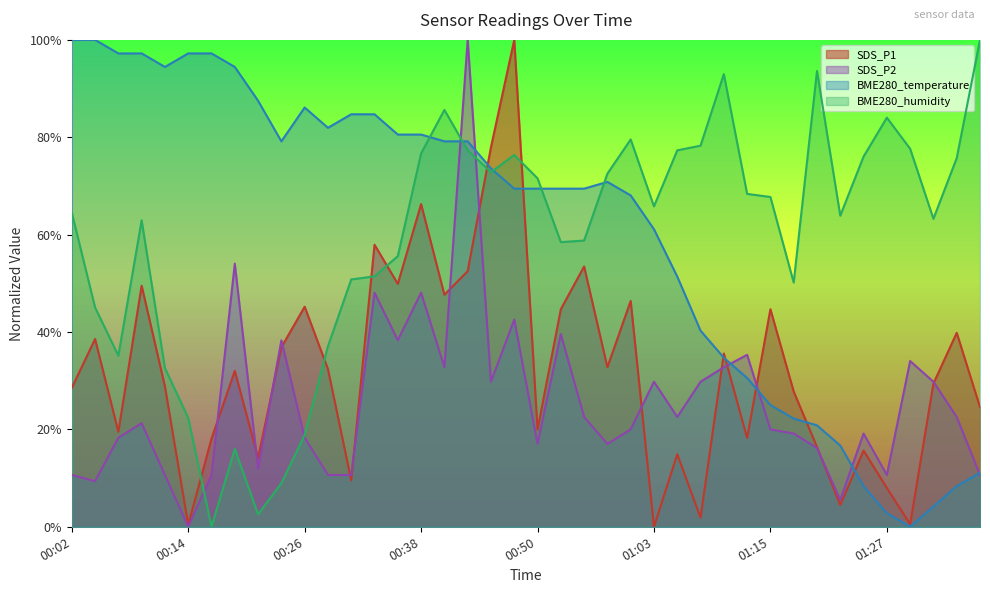

Which series has the largest range (max minus min)?

SDS_P1